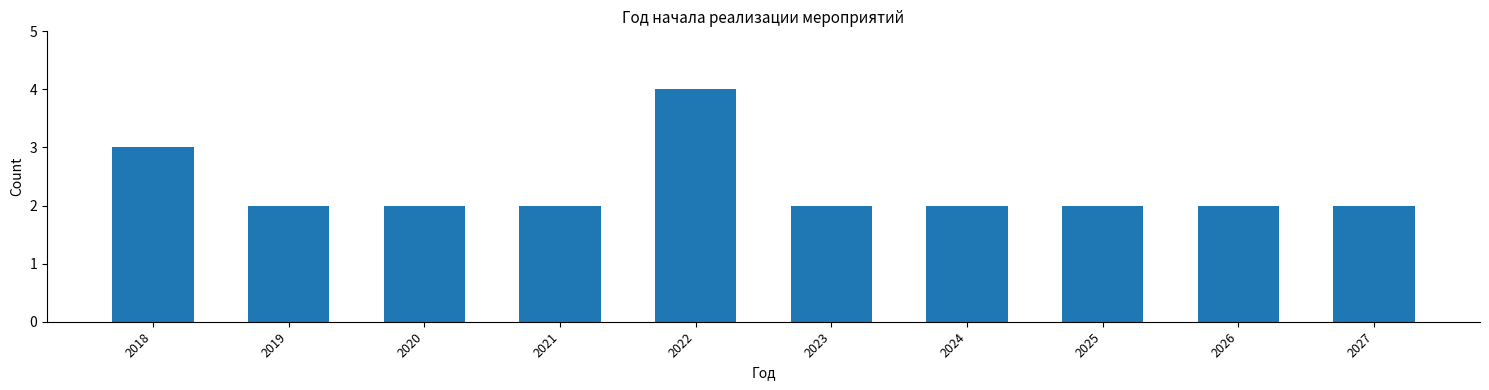

Reading right to left, what are all the values shown in this chart?

2	2	2	2	2	4	2	2	2	3